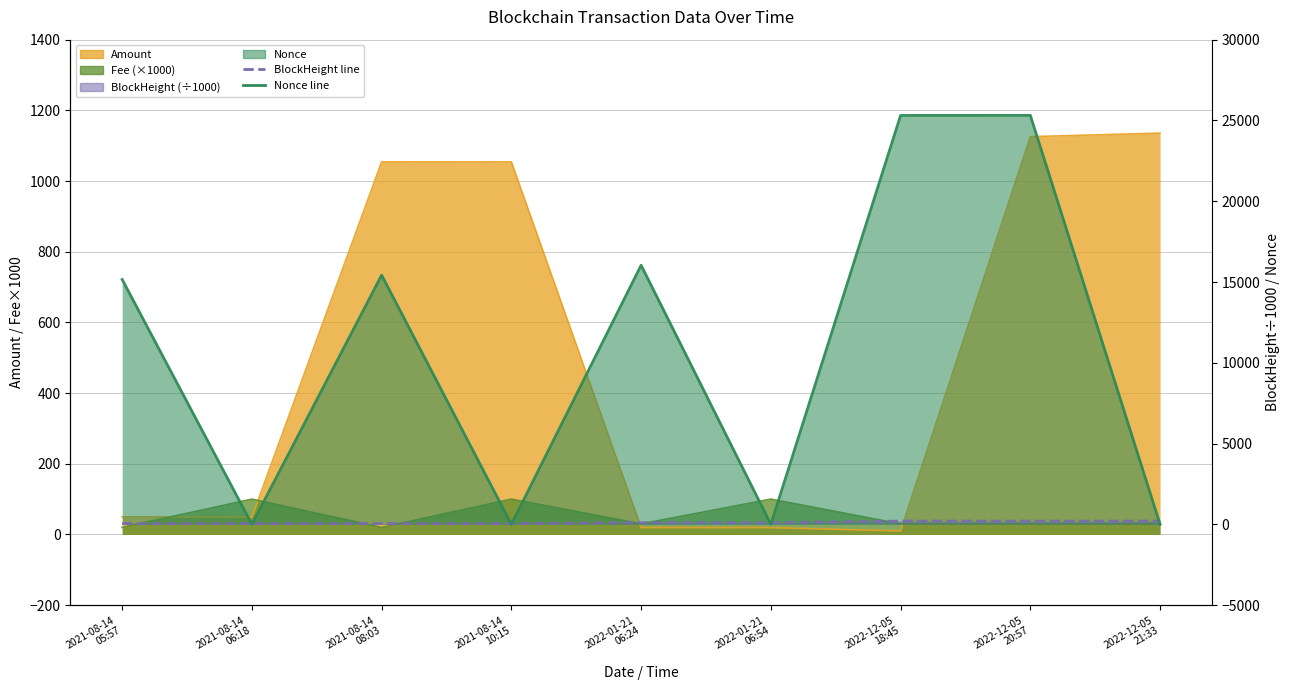

After their last crossing, which series has the higher values: Amount or Nonce?

Amount